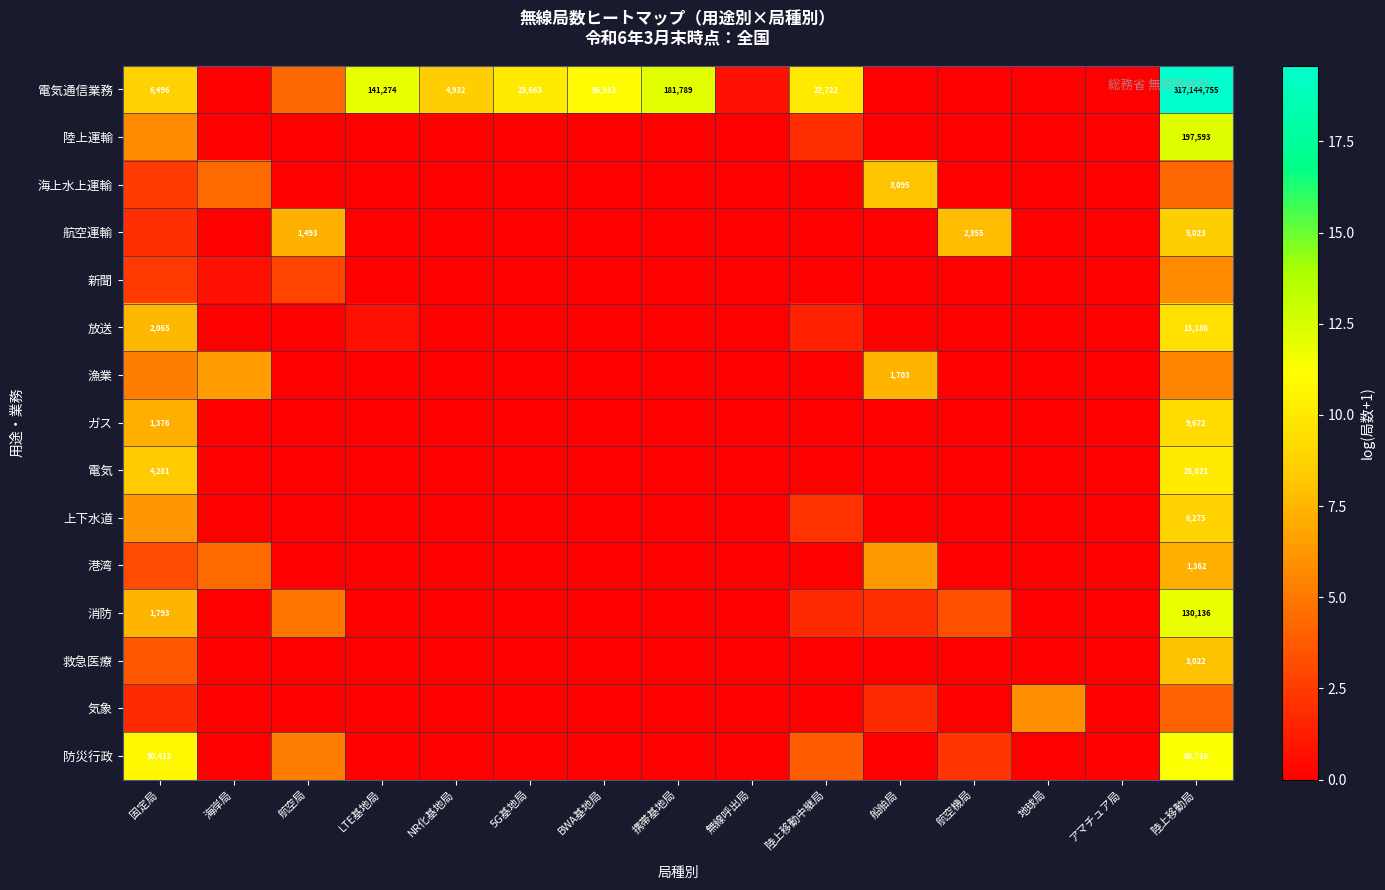

What is the difference between the maximum and minimum values in the 陸上運輸 series?

12.2